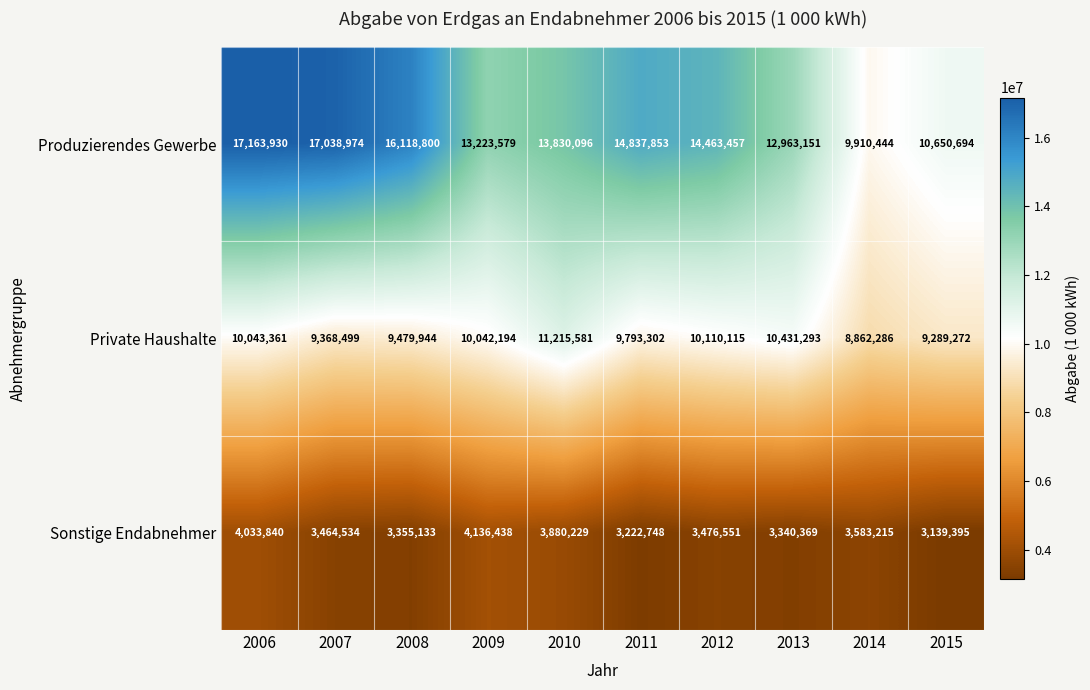

The Sonstige Endabnehmer series shows 1050459 at 2009. True or false?

False